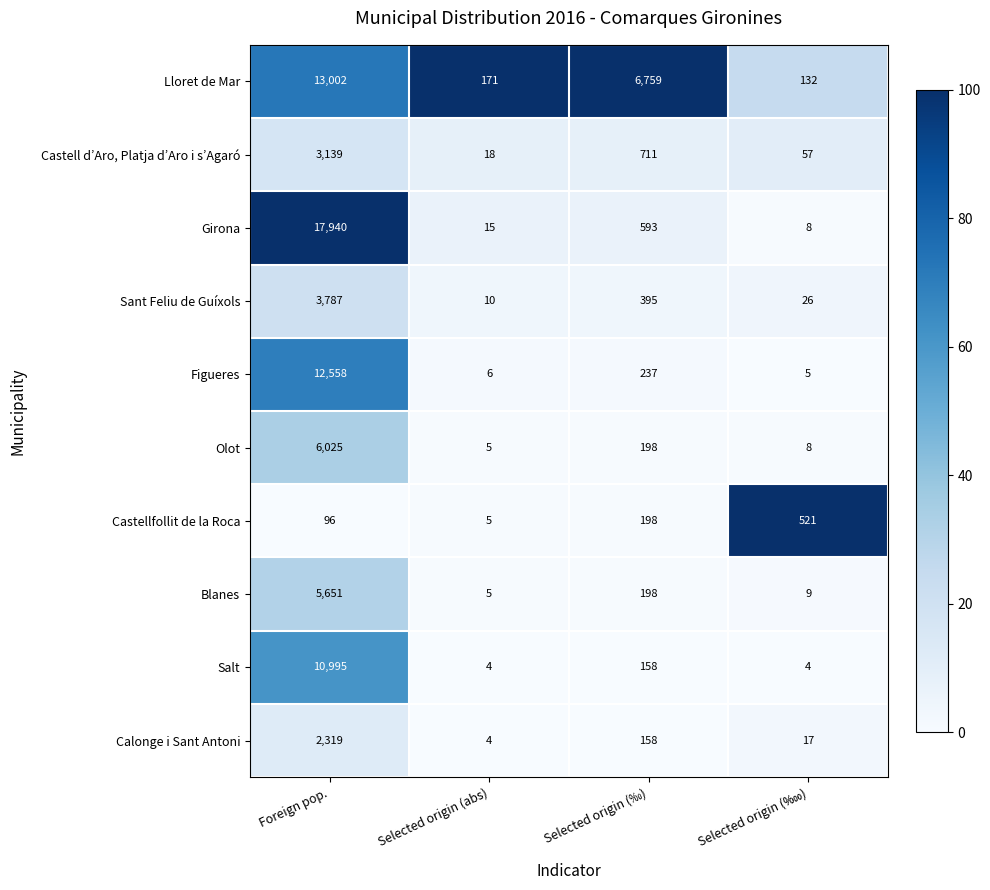

The Castell d’Aro, Platja d’Aro i s’Agaró series shows 25 at Selected origin (abs). True or false?

False